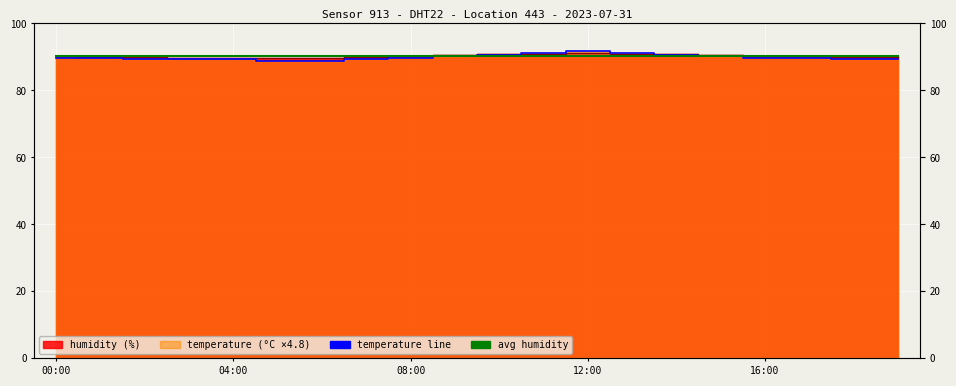

Which series has the widest spread of values?

temperature line